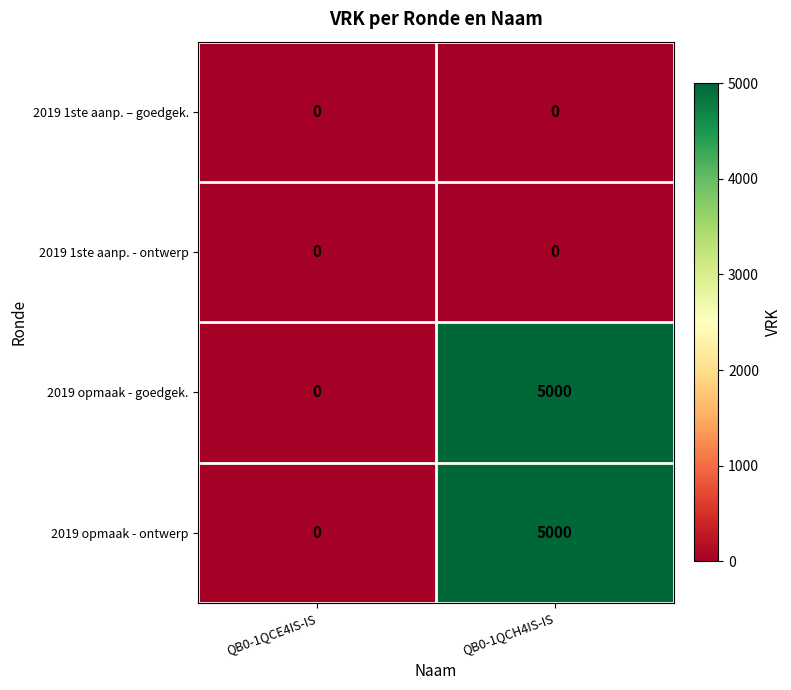

Where is 2019 opmaak - ontwerp nearest to the value 2500?

QB0-1QCE4IS-IS